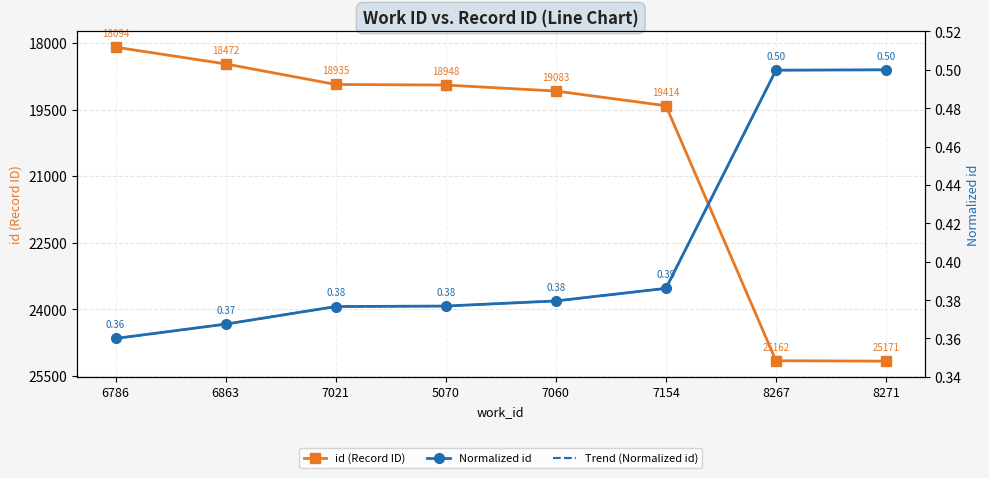

True or false: id (Record ID) and Normalized id intersect in this chart.

False